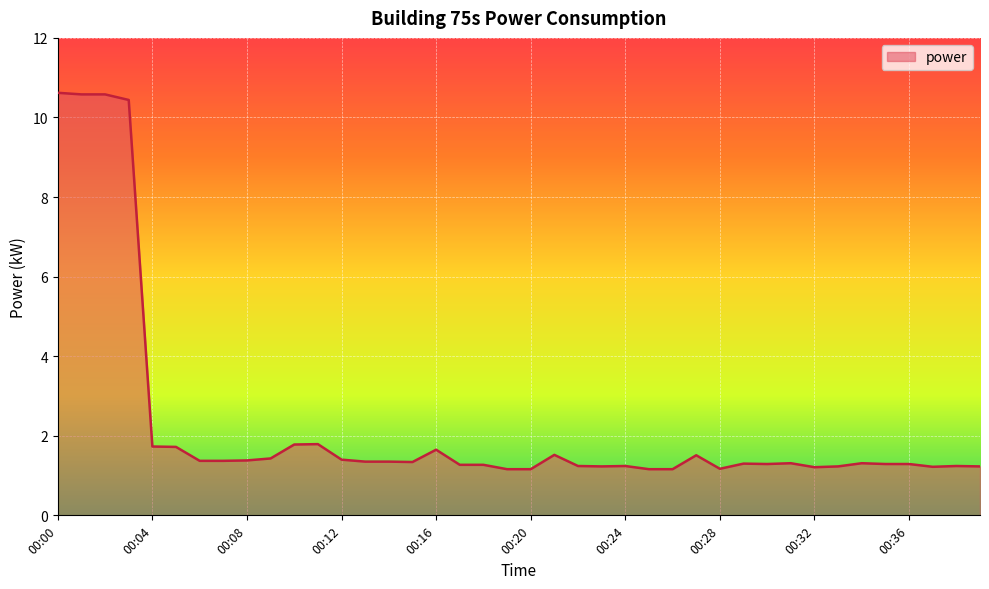

What is the smallest value displayed?

1.2